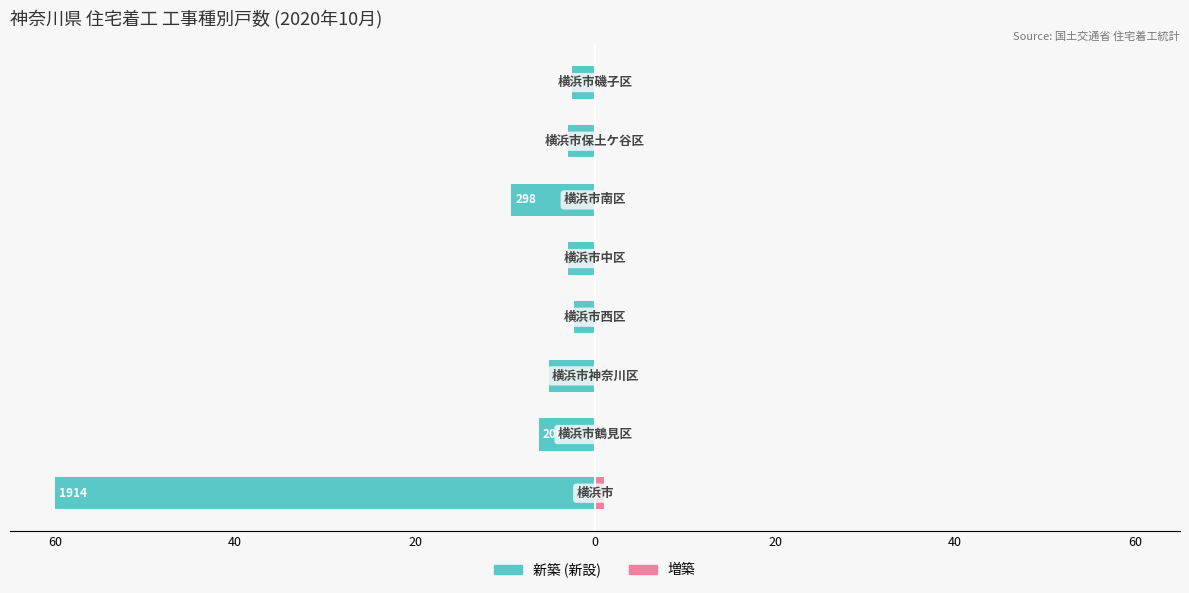

What is the difference between the maximum and minimum values in the 増築 series?

1.0